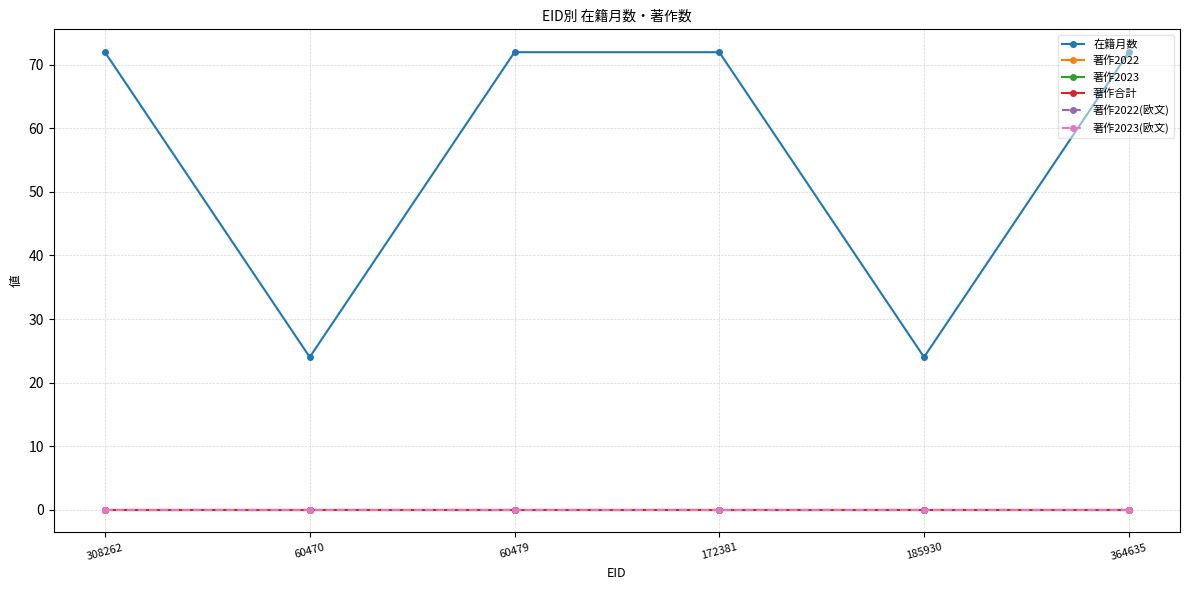

What is the spread (max minus min) of values at 308262?

72